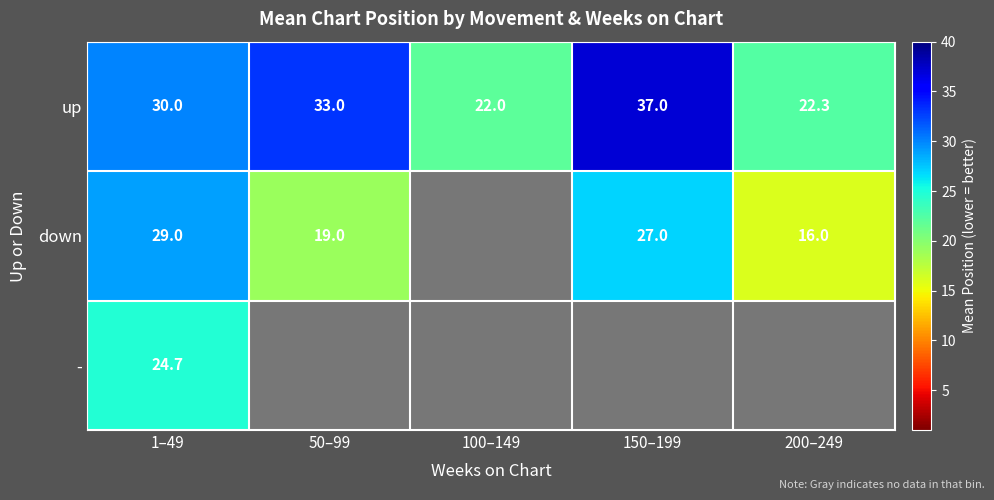

The down series shows 20.9 at 200–249. True or false?

False